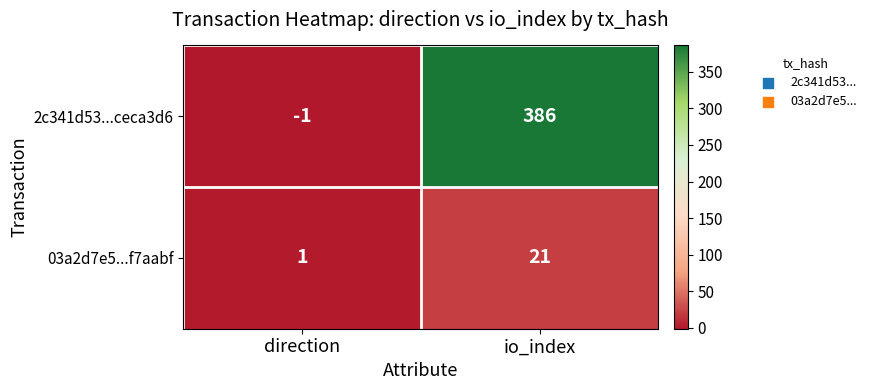

Reading right to left, transcribe all the data shown in this chart.

2c341d53...ceca3d6: 386	-1
03a2d7e5...f7aabf: 21	1